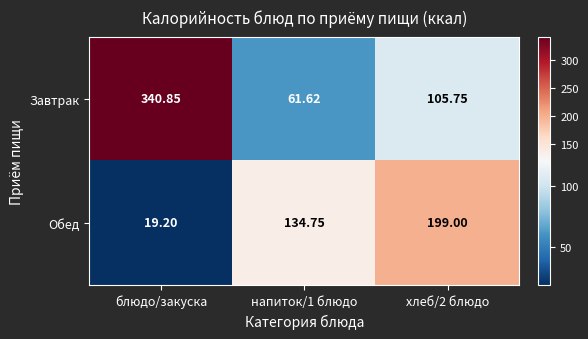

How many distinct data groups are displayed?

2